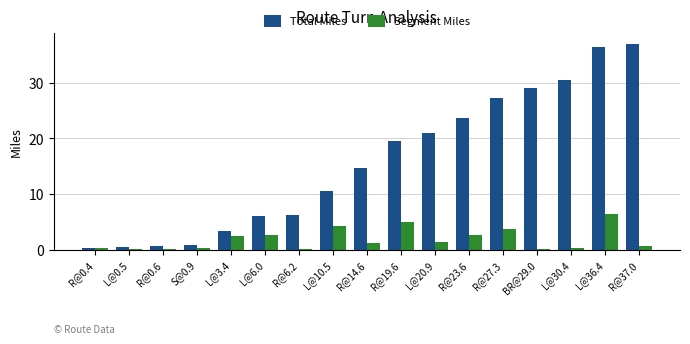

Is the value of Segment Miles at L@10.5 greater than the value of Total Miles at R@14.6?

No